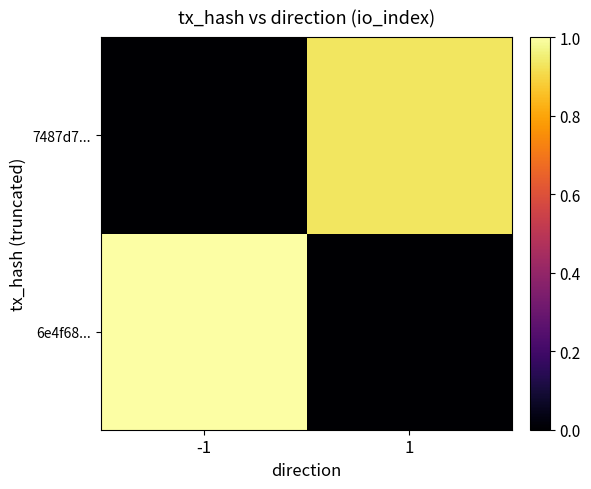

What is the difference between the highest and lowest values at -1?

1.0